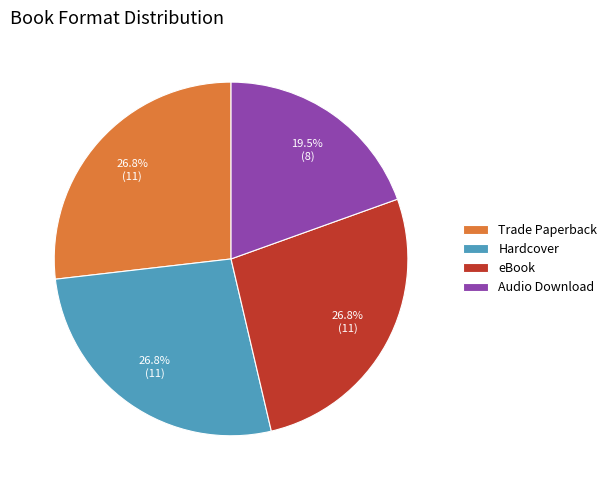

Which has a higher value, Hardcover or Audio Download?

Hardcover